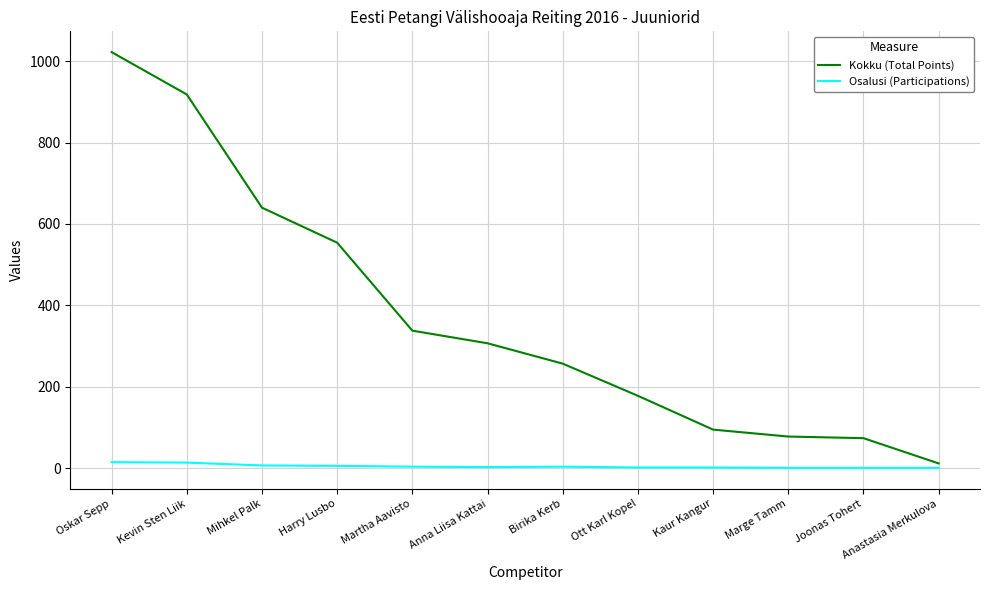

Rank the series at Oskar Sepp from highest to lowest value.

Kokku (Total Points), Osalusi (Participations)